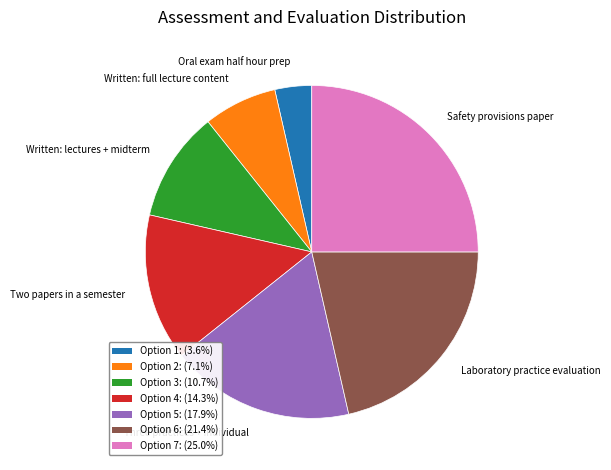

Is there a majority slice in this chart?

No